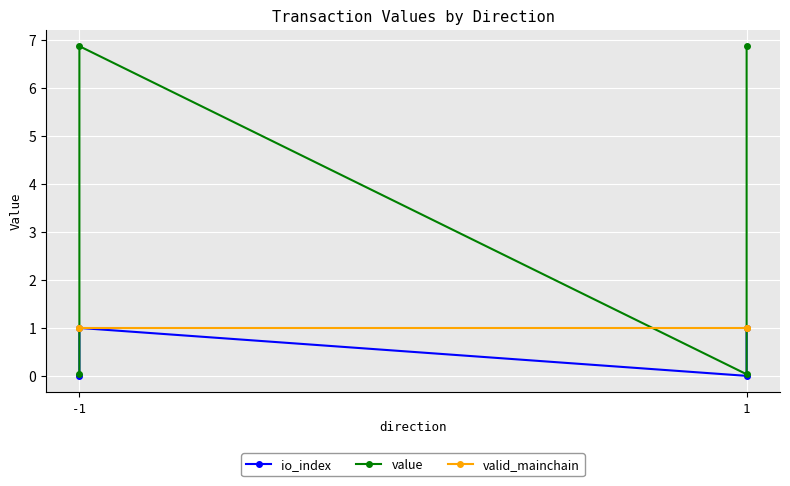

The io_index series shows 0.0 at -1. True or false?

True